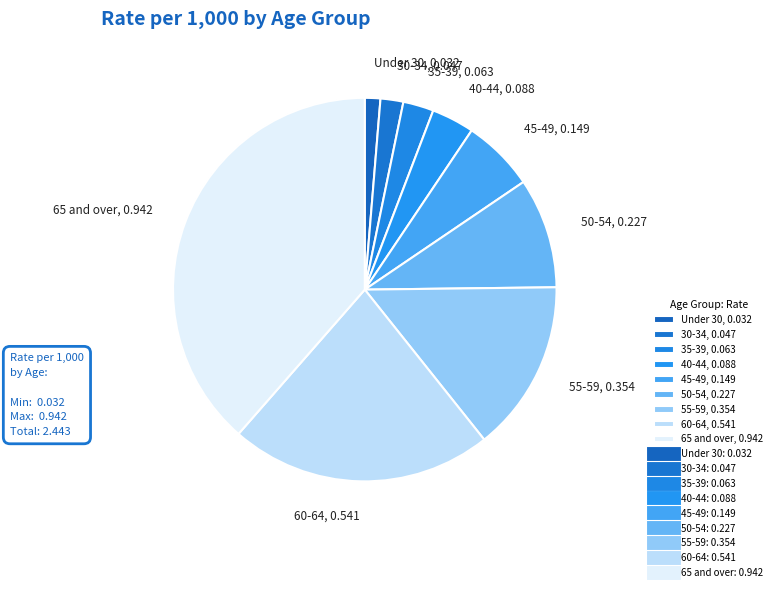

Does any single category account for the majority?

No